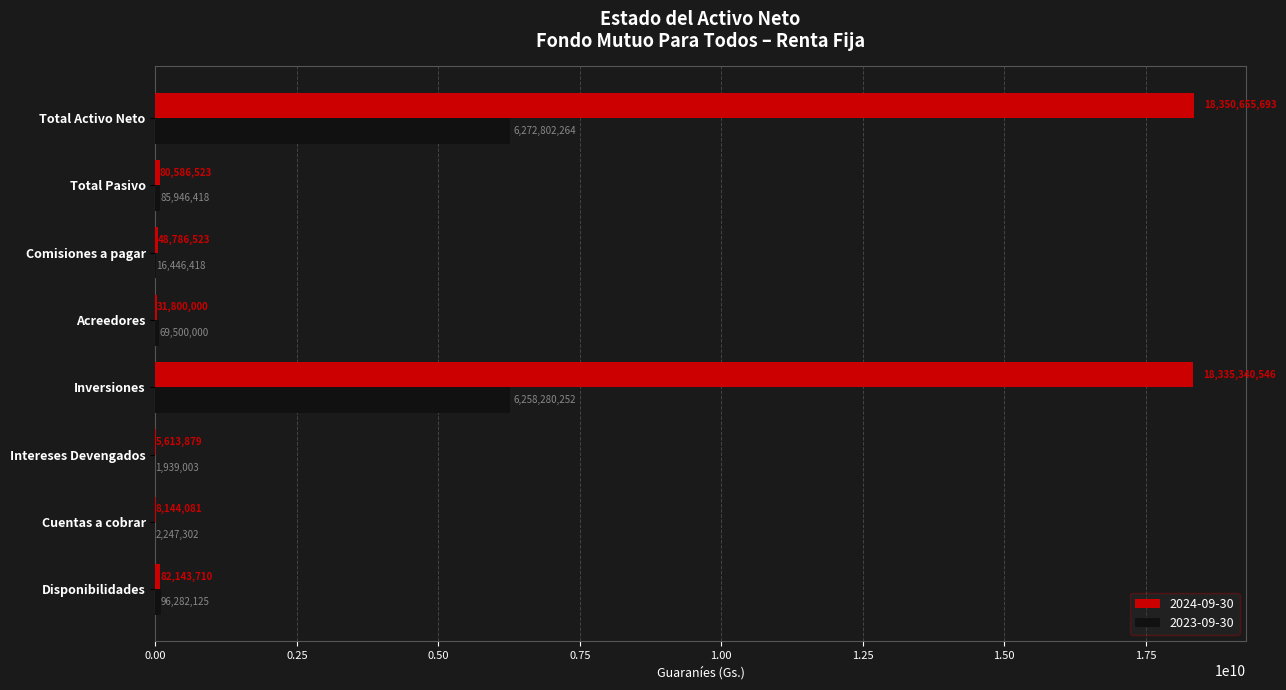

At which category is the sum across all series the highest?

Total Activo Neto